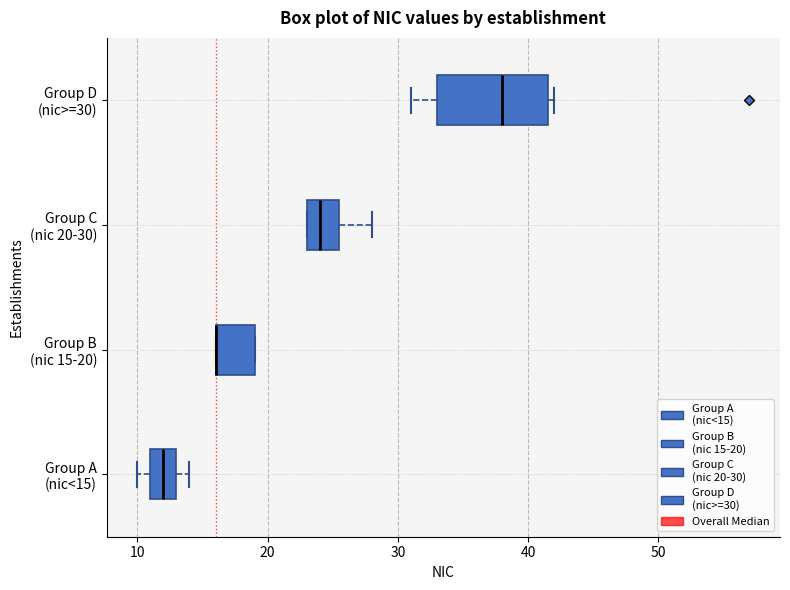

Where is the right edge of the box for Group B (nic 15-20) on the x-axis? The values are not printed on the chart, so give them approximately, as read against the axis.

19